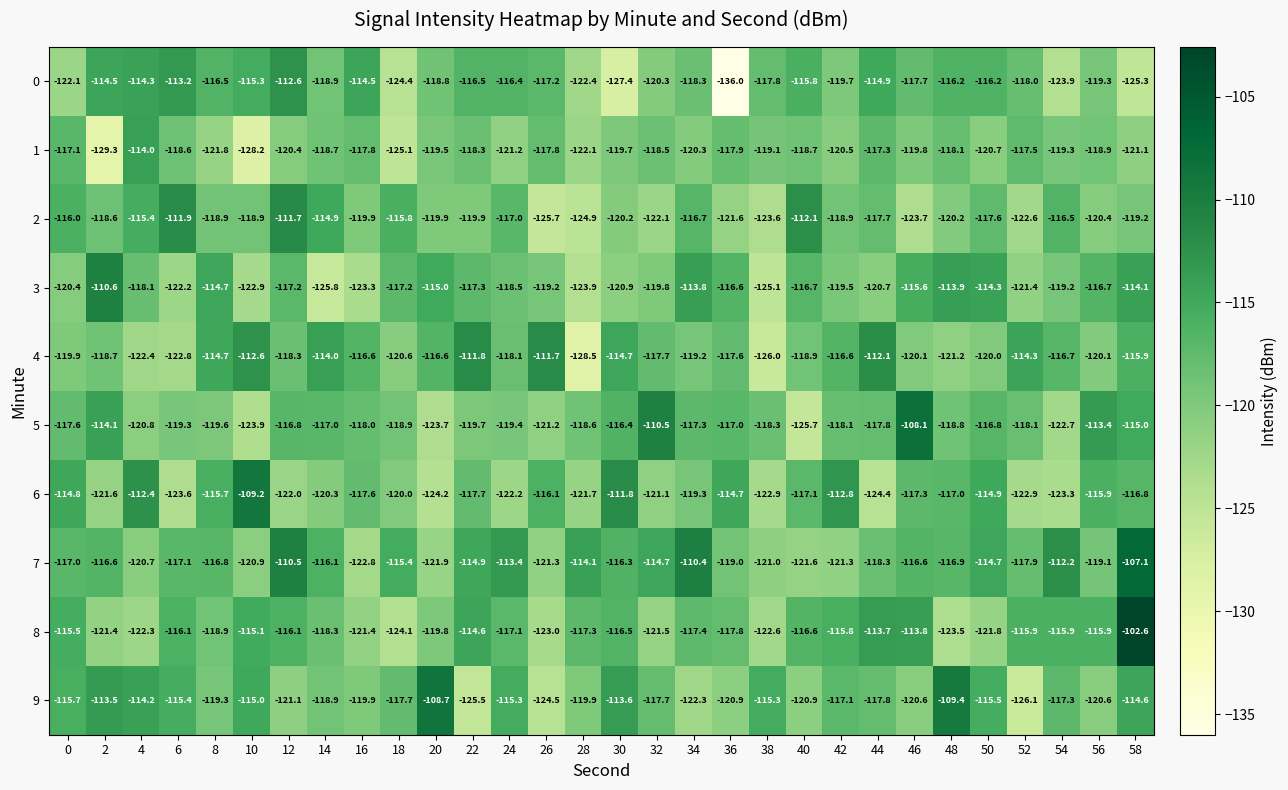

Is it true that 4 equals -120.1 at 46?

True